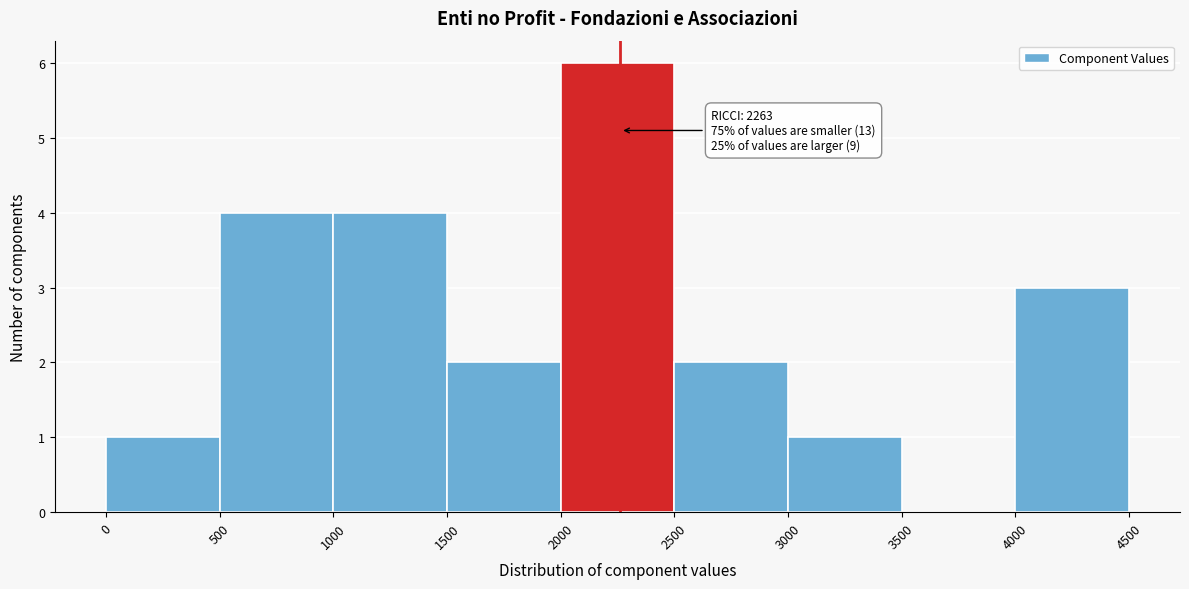

Which range on the x-axis has the tallest bar?

2000 to 2500